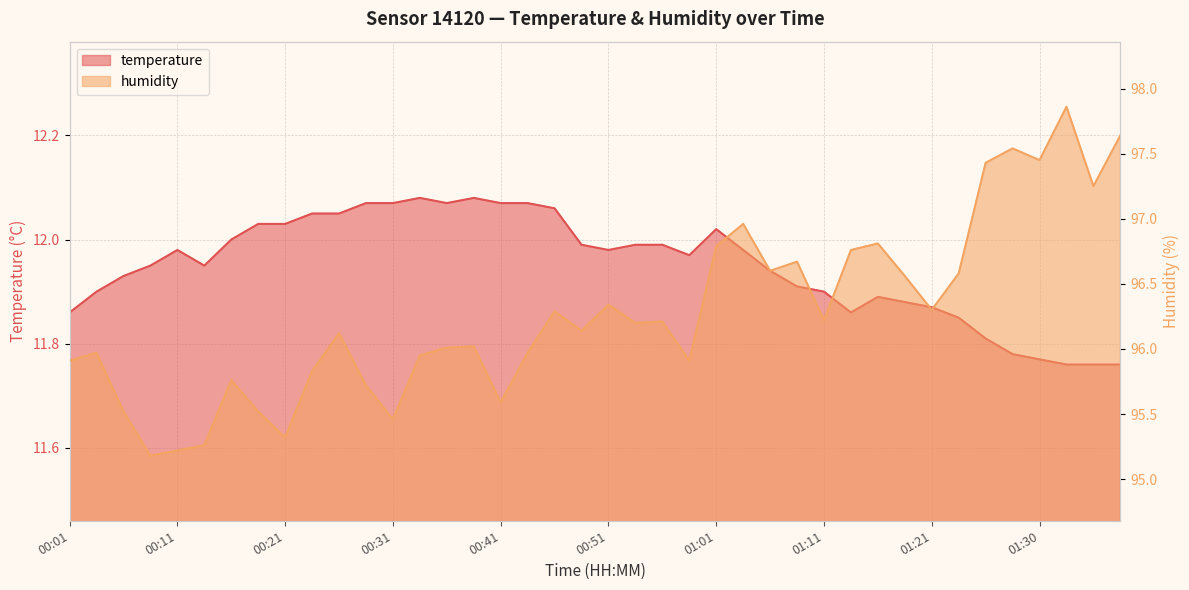

What is the value of the temperature point at the 7th from the left?

12.0